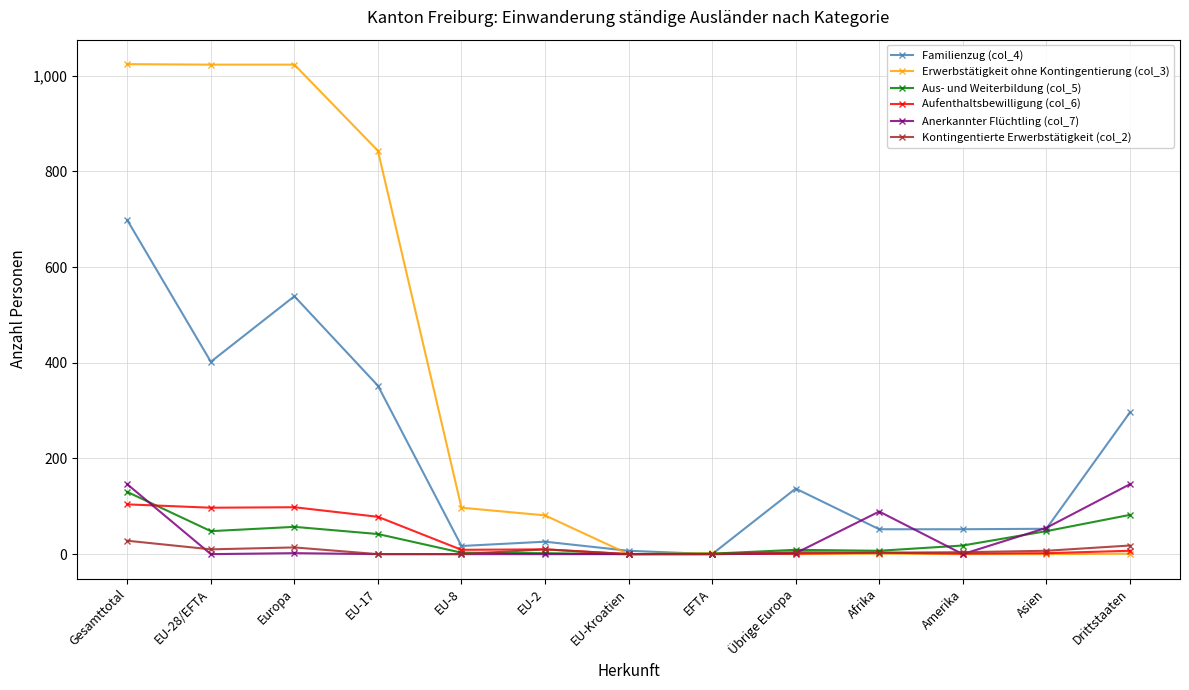

What position from the left is EU-8?

5